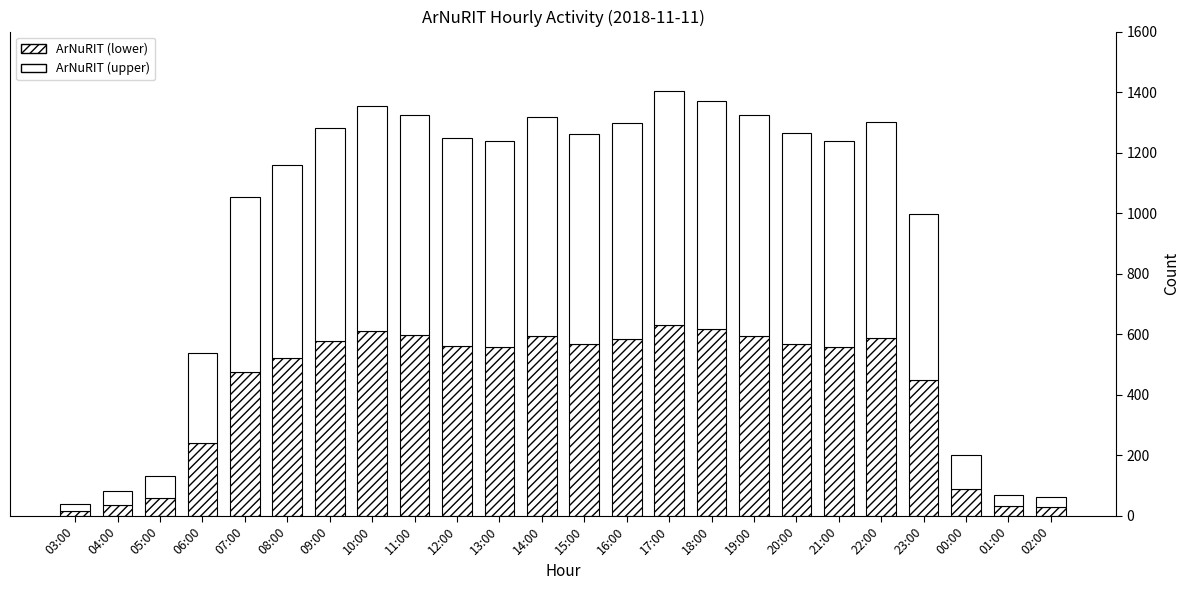

How many values in the ArNuRIT (lower) series exceed 561?

12